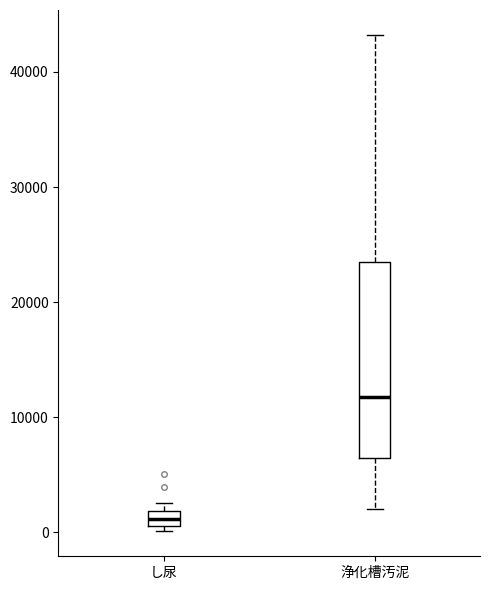

Which box has the highest median line?

浄化槽汚泥